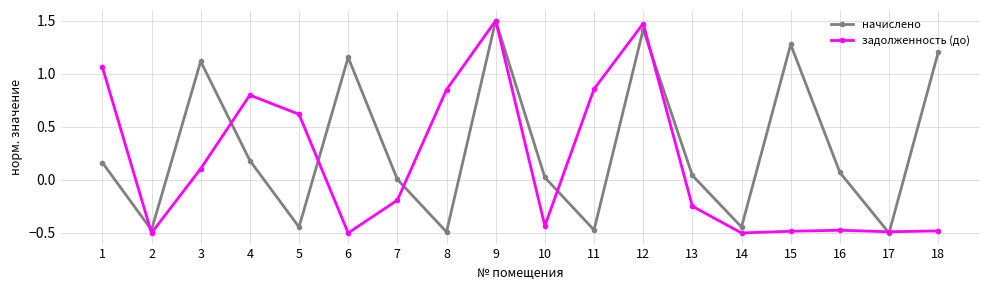

What is the difference between the highest and lowest values at 13?

0.3